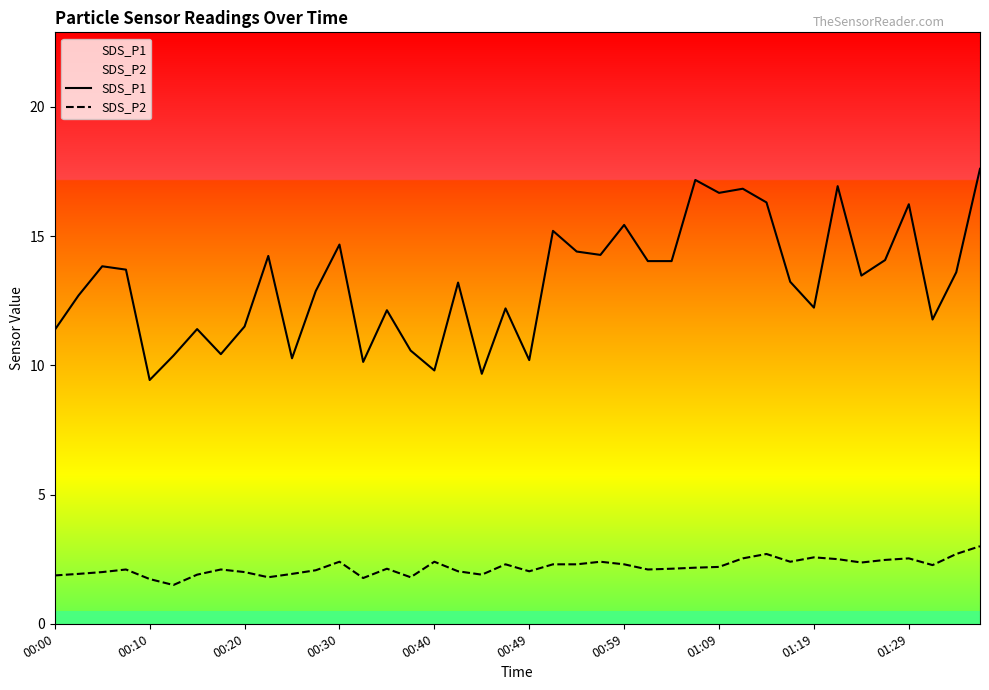

What is the difference between the highest and lowest values at 10?

8.3